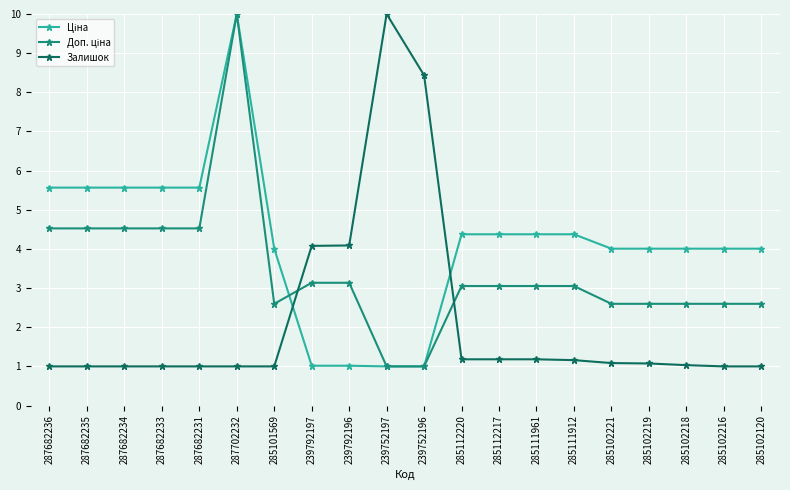

At which label does Залишок reach its peak?

239752197